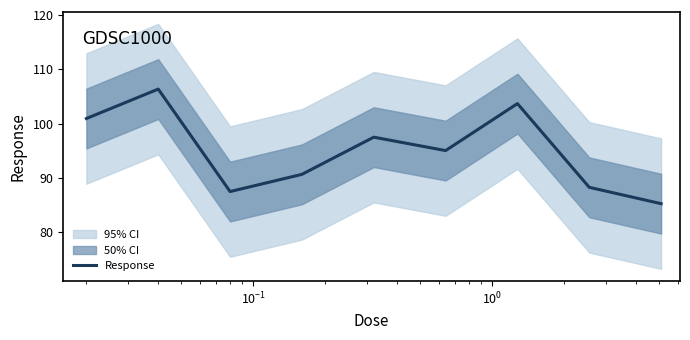

What is the highest value of the Response series?

106.4